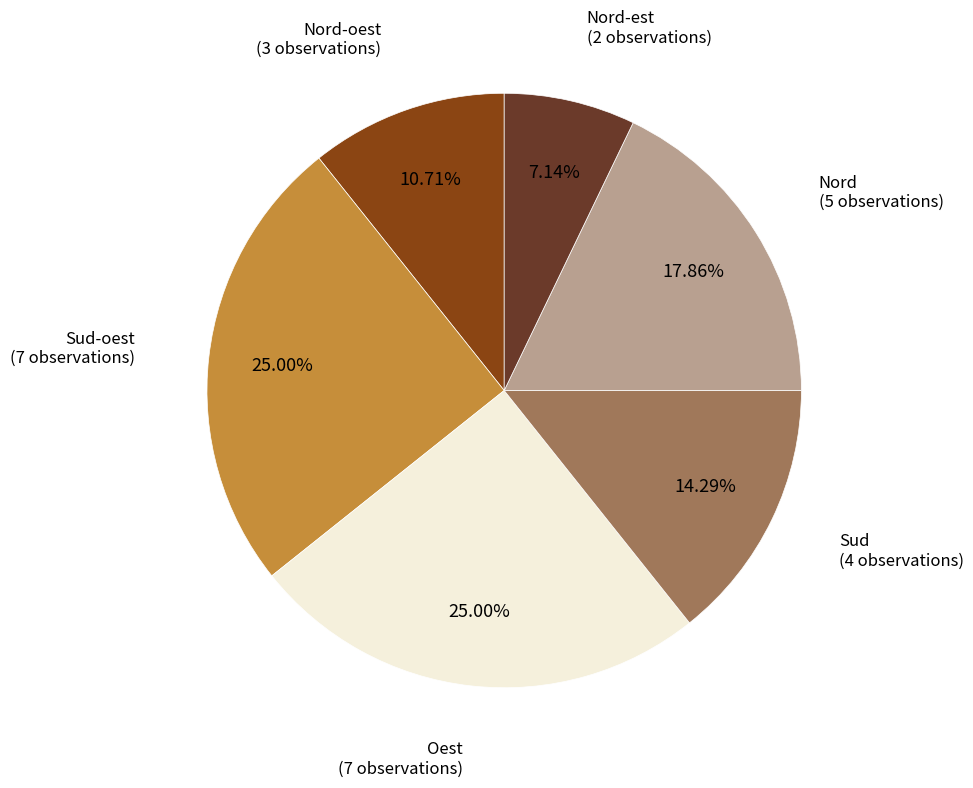

Count the number of slices in the pie.

6